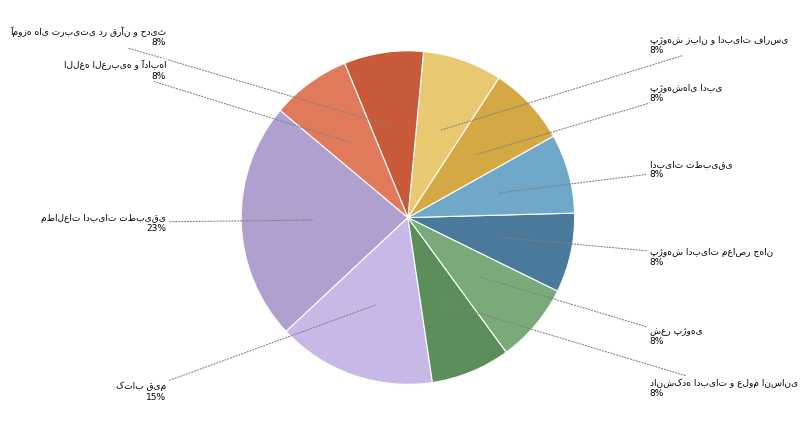

To the nearest percent, what is the average slice percentage?

10%